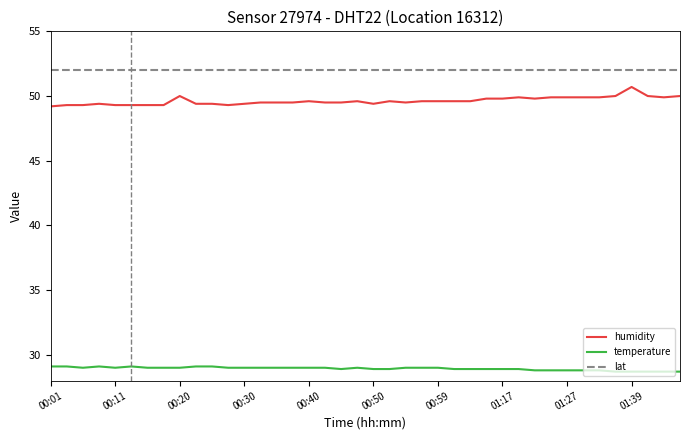

What is the highest value of the lat series?

52.0